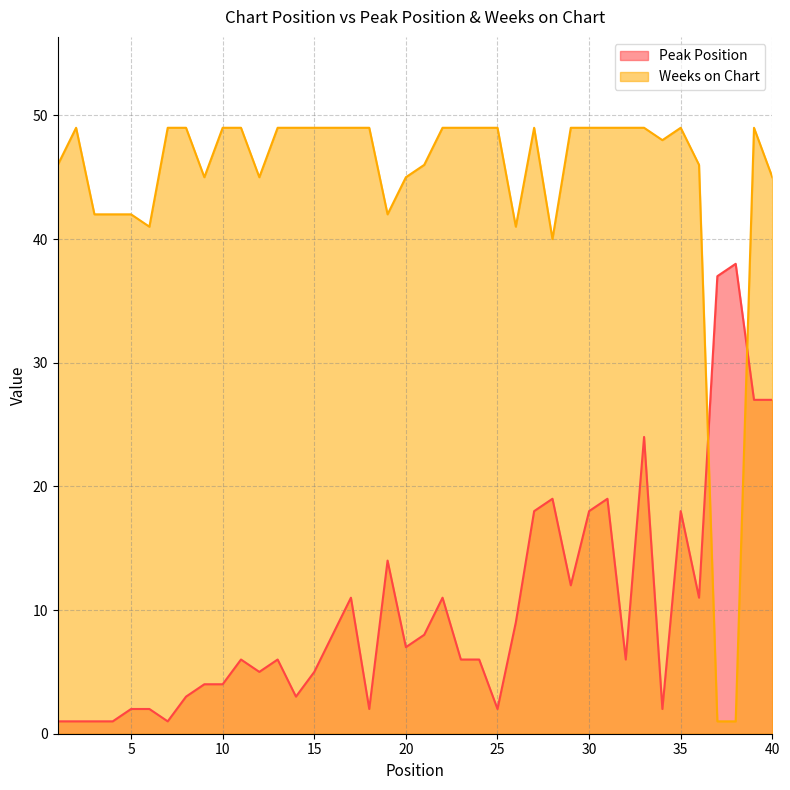

In Peak Position, how many points are lower than both neighbors (excluding endpoints)?

10